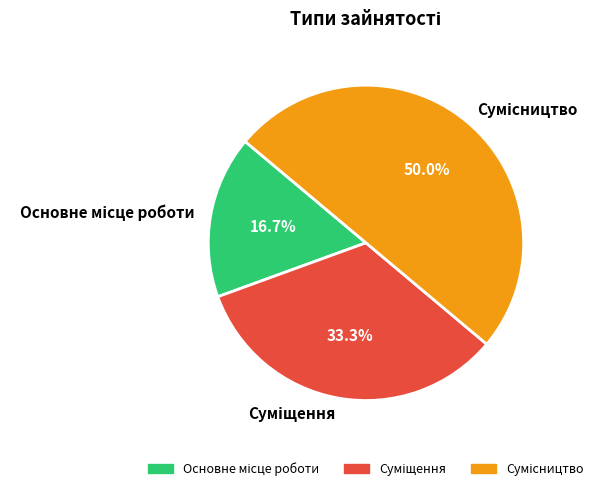

What is the total percentage of Основне місце роботи and Суміщення?

50.0%